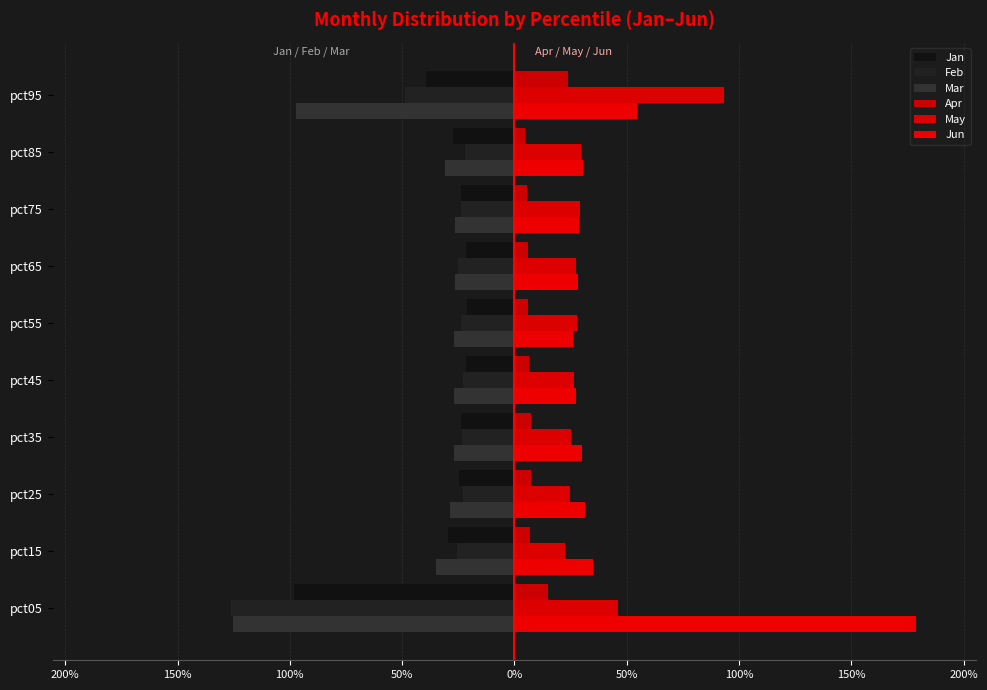

How many bars are there in each group?

6